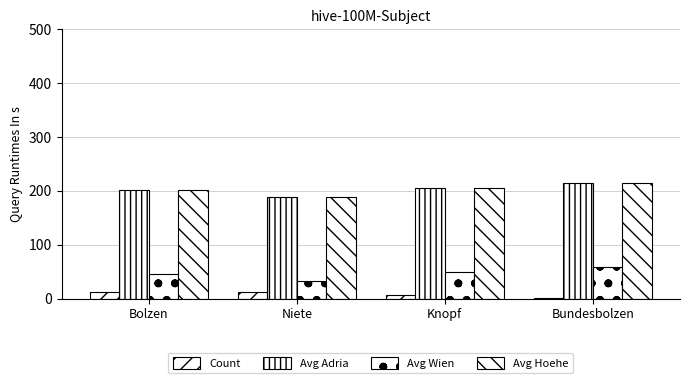

Are the bars grouped side by side (vs. stacked)?

Yes